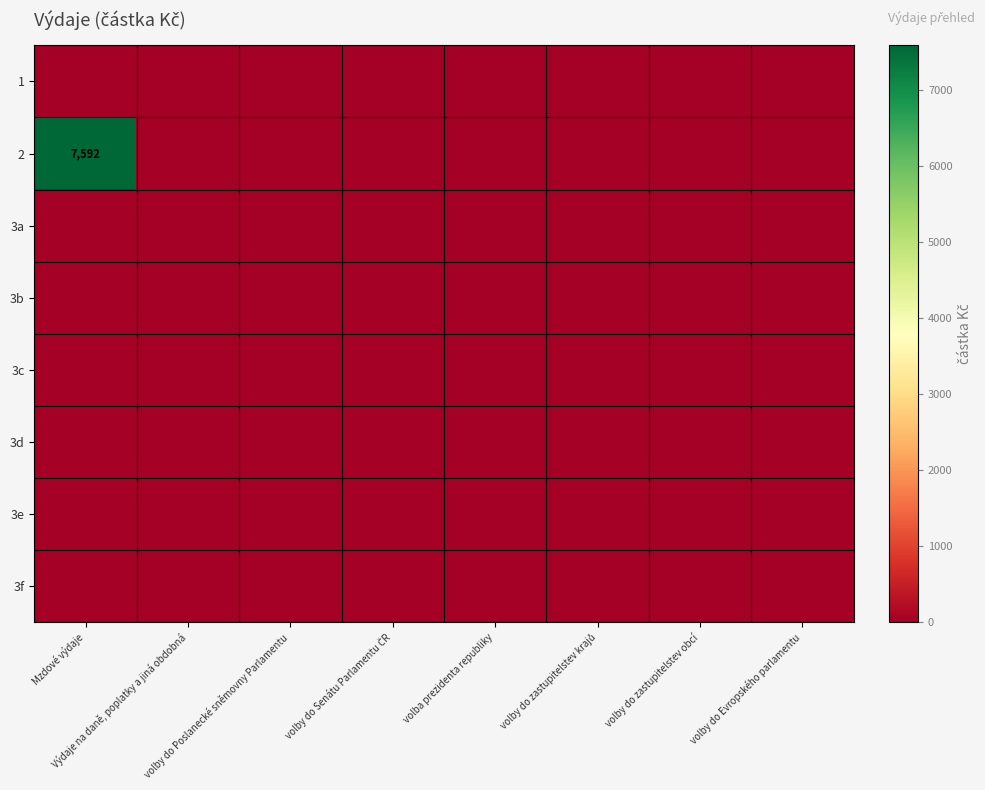

At which category is the sum across all series the highest?

Mzdové výdaje